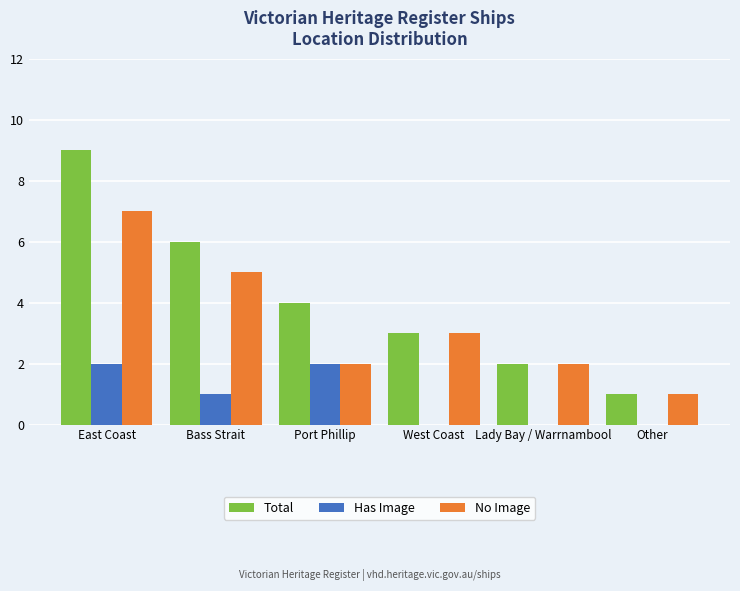

How many categories are shown in the chart?

6